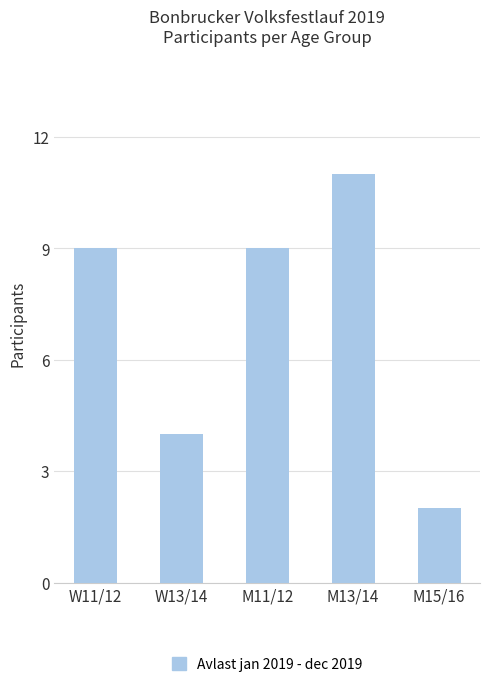

Which label corresponds to the smallest value in the chart?

M15/16